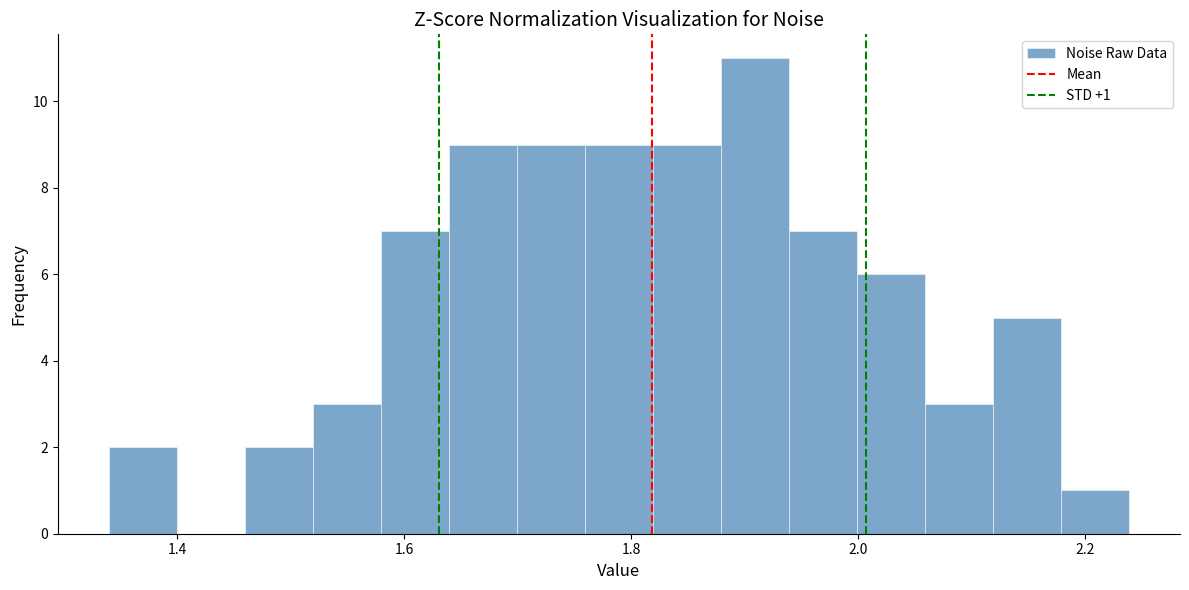

Around what value on the x-axis is the tallest bar? Give the approximate position of its centre, as read against the axis.

1.90